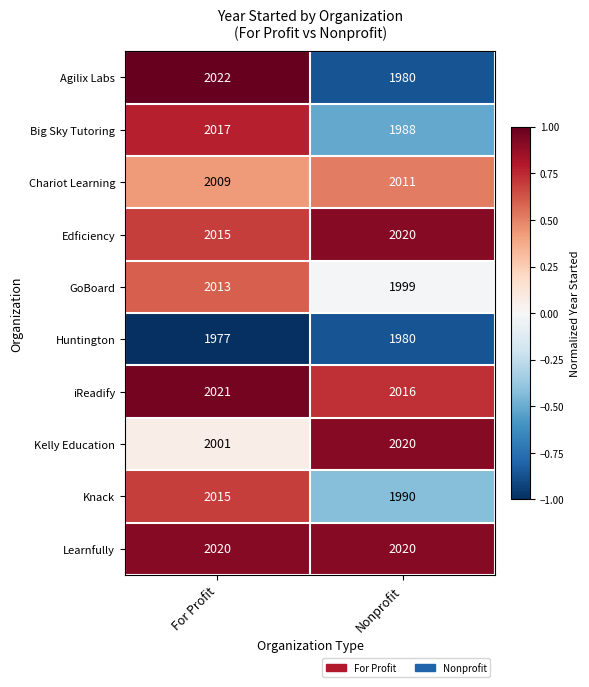

The Chariot Learning series shows 735 at Nonprofit. True or false?

False